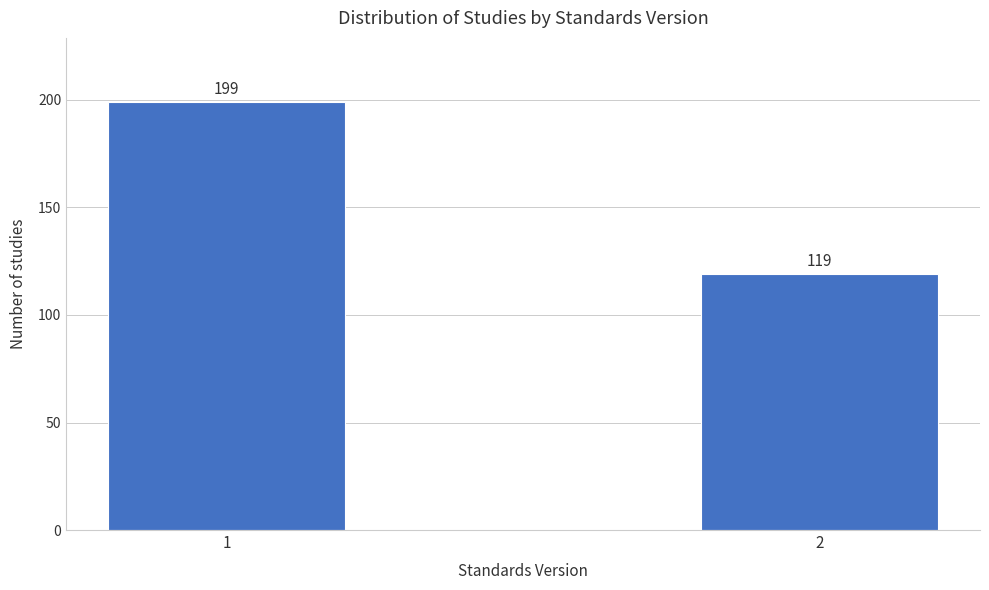

Reading left to right, what are all the values shown in this chart?

1=199	2=119